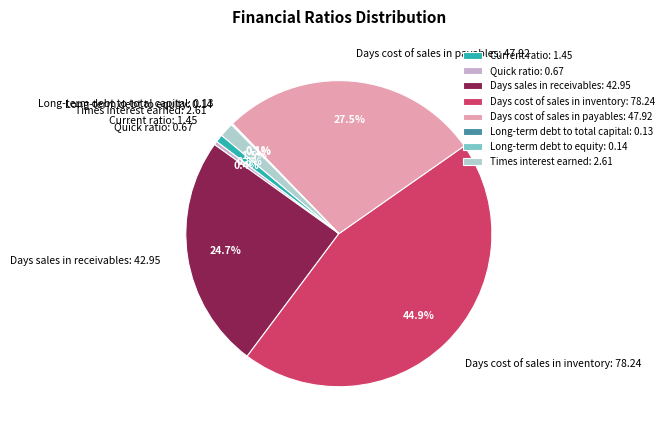

Do Quick ratio: 0.67 and Times interest earned: 2.61 together represent more than half of the pie?

No